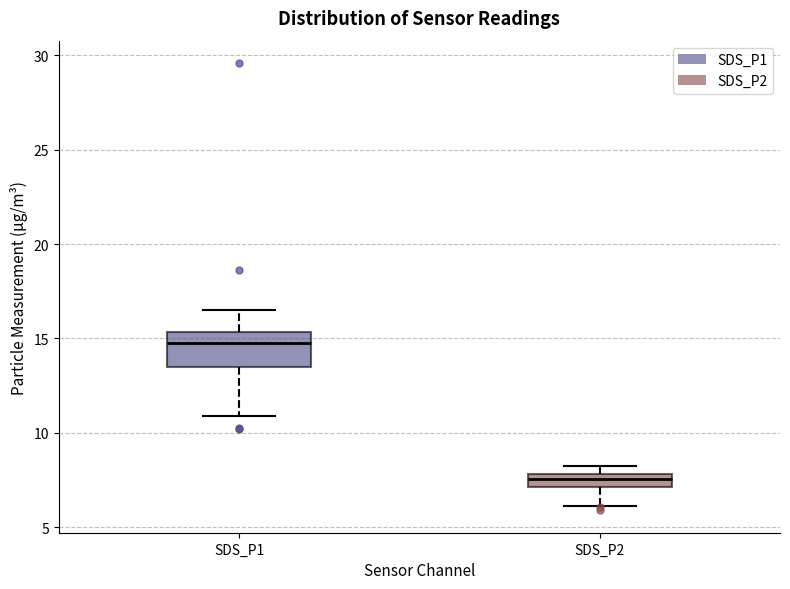

Where does the median line of the box for SDS_P2 sit on the y-axis? The values are not printed on the chart, so give them approximately, as read against the axis.

7.5